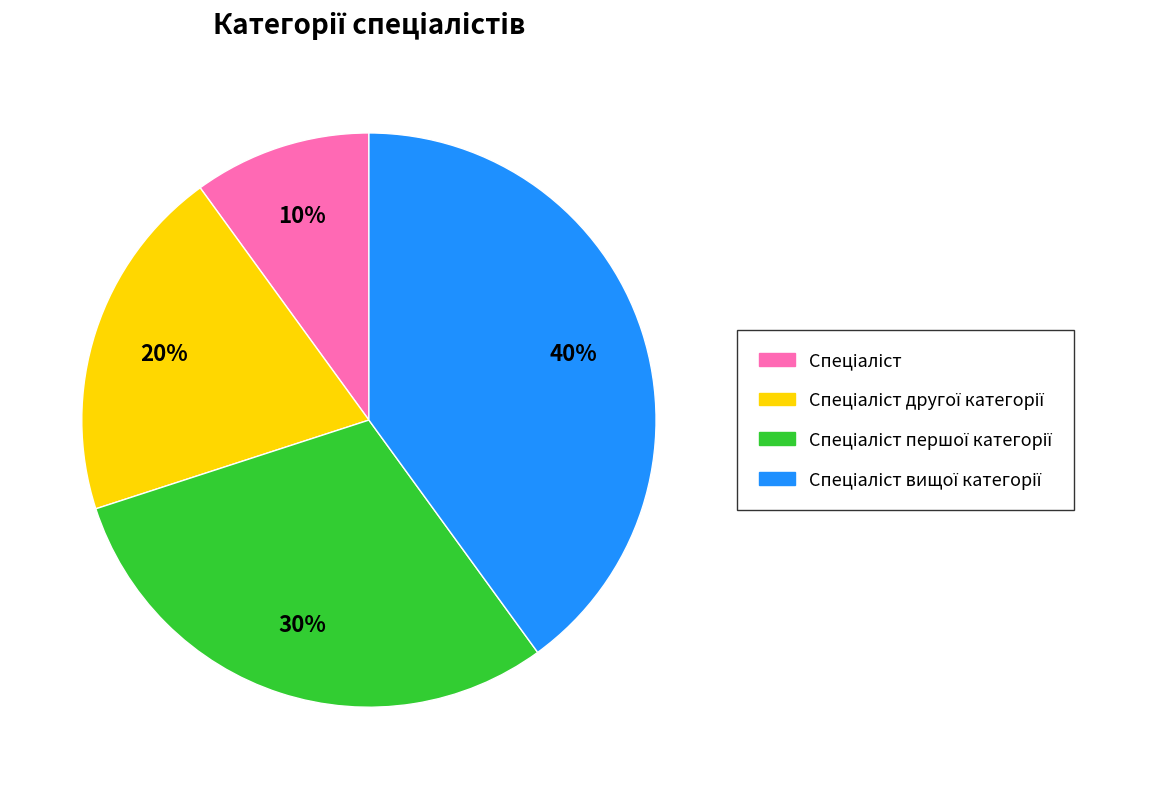

Is there a majority slice in this chart?

No